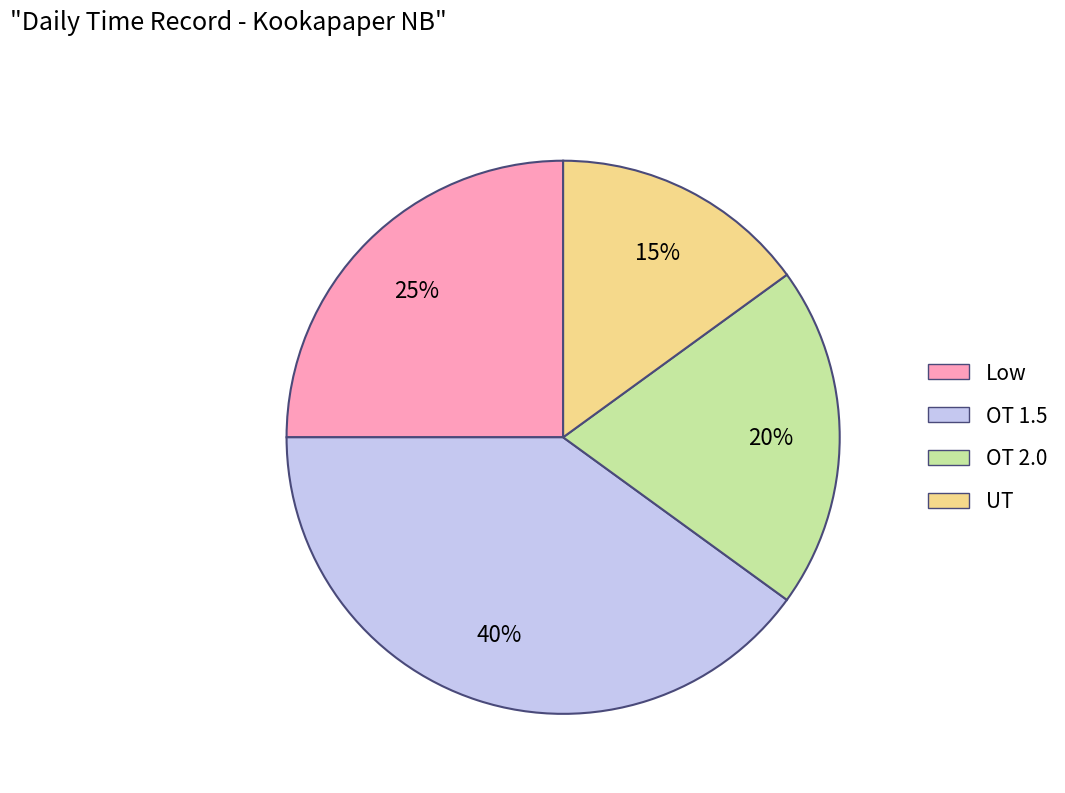

How many segments does this pie chart have?

4